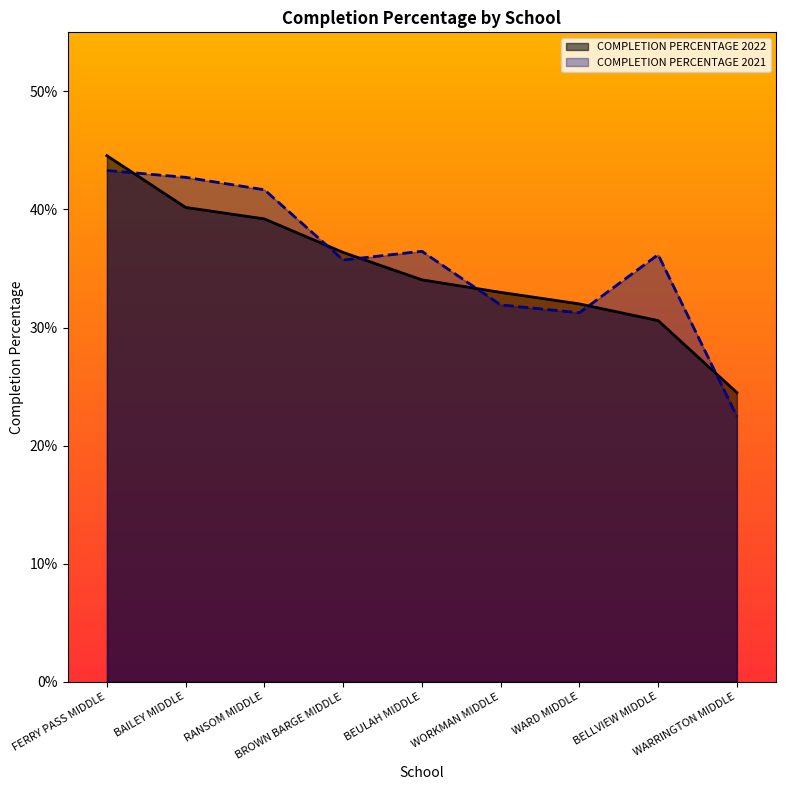

The COMPLETION PERCENTAGE 2022 series shows 0.6 at WORKMAN MIDDLE. True or false?

False